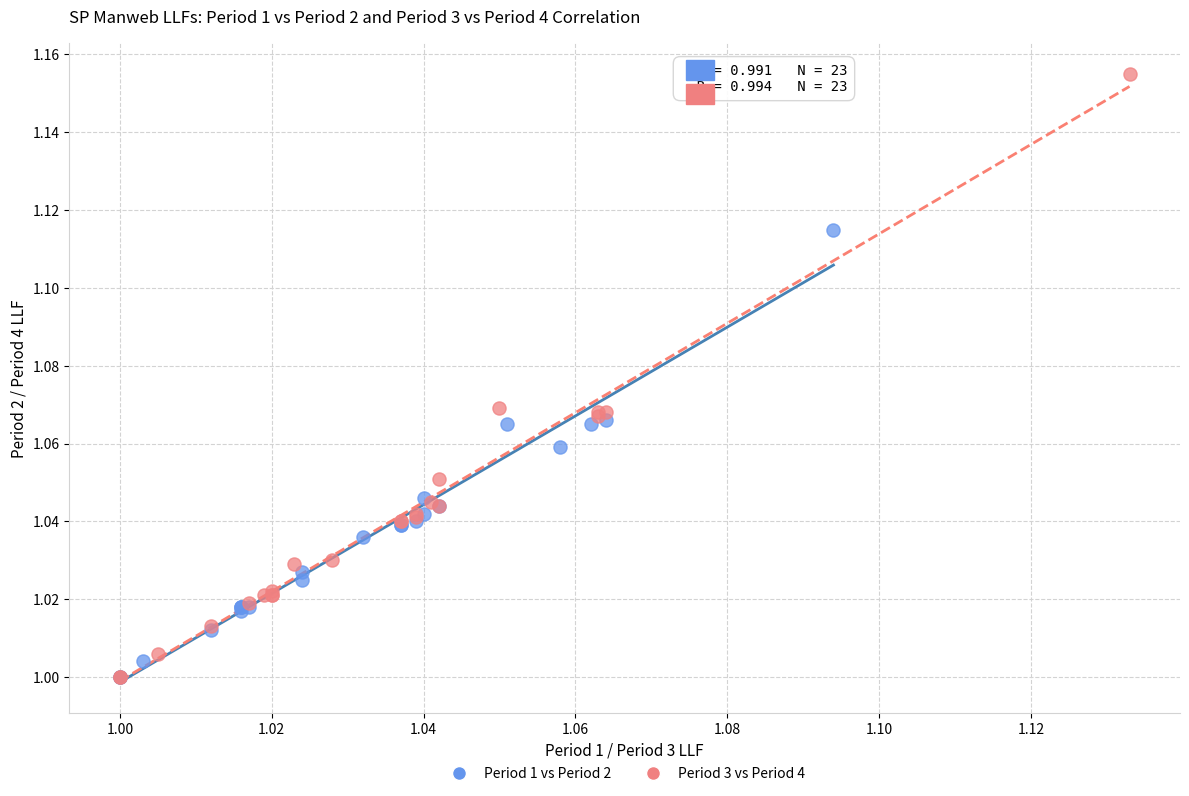

Which series has the widest spread of Y values?

Period 3 vs Period 4